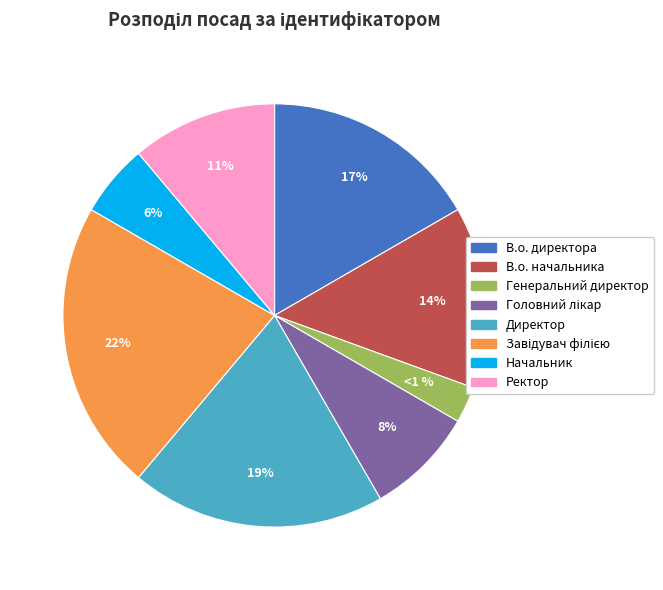

To the nearest percent, what percentage of the pie is В.о. директора?

17%